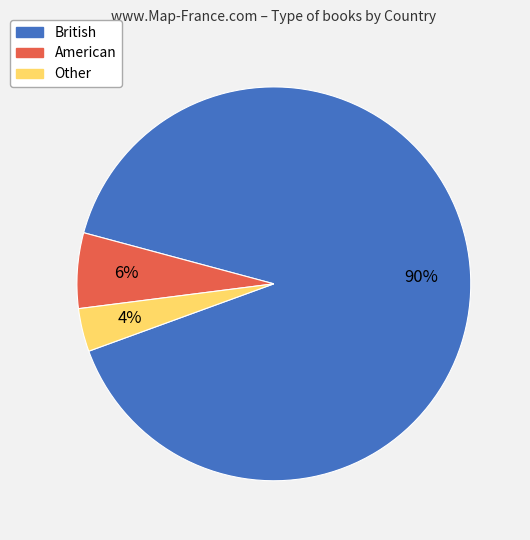

Combined, do British and American account for over 50%?

Yes